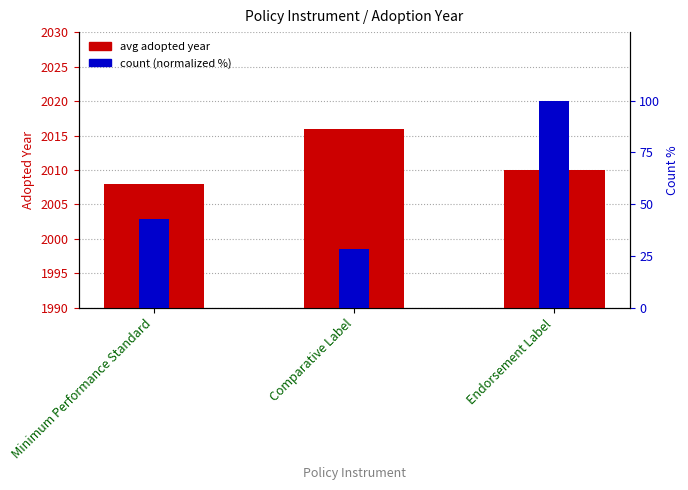

How many distinct data groups are displayed?

2